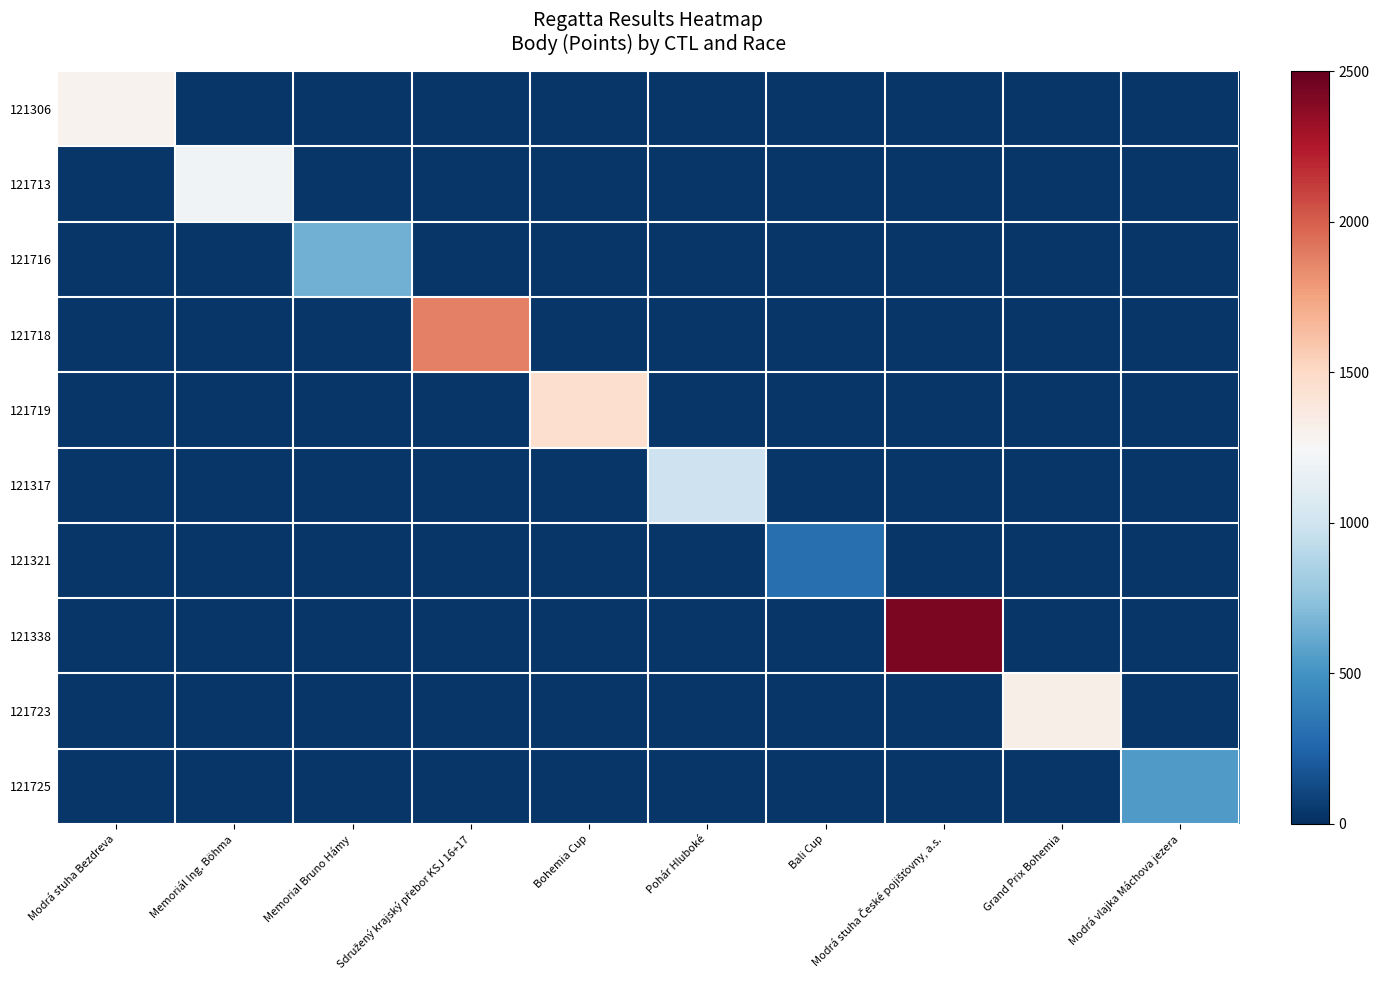

What is the total value across all series at Bali Cup?

575.7